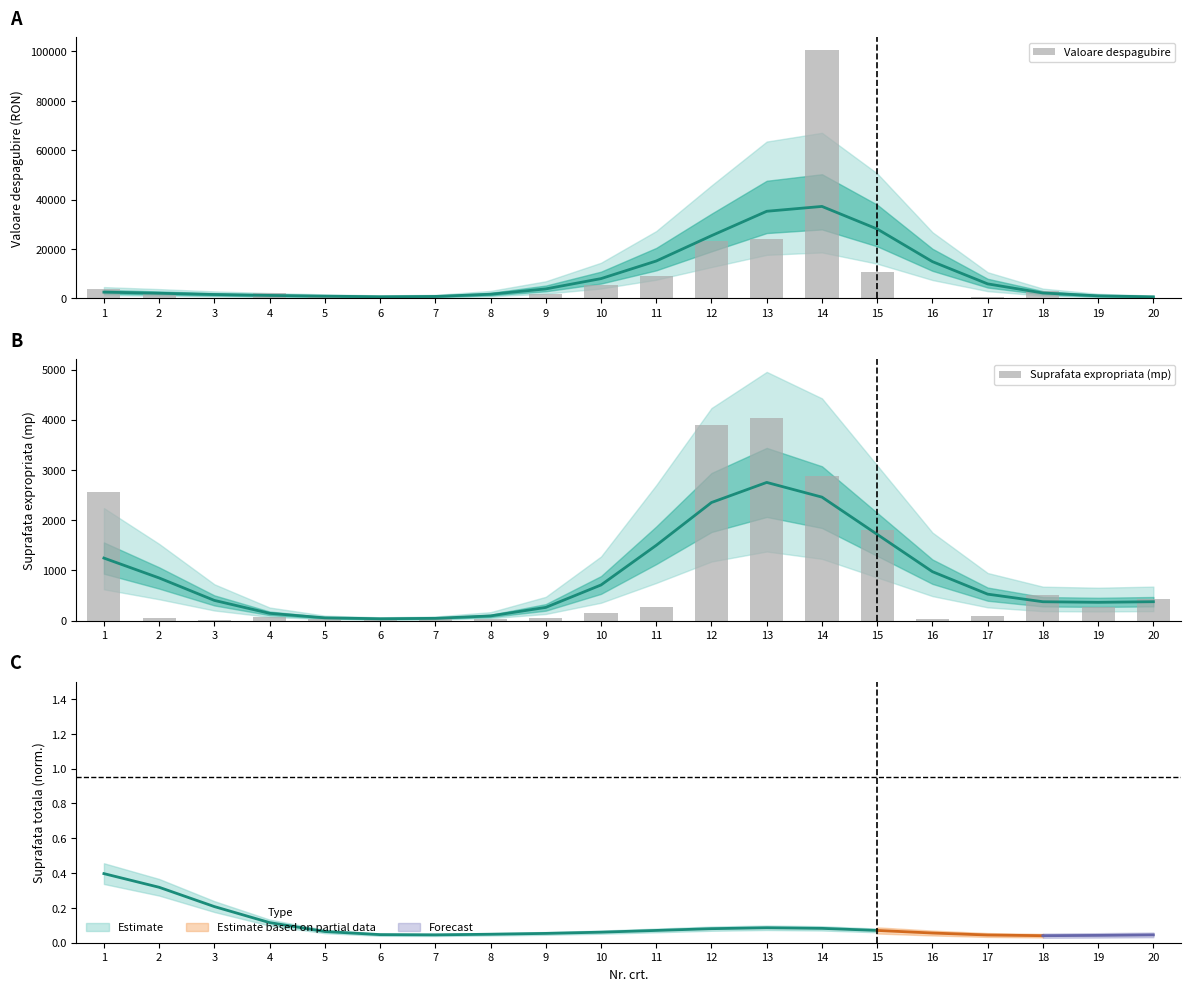

At which label does Suprafata expropriata (mp) first exceed 153?

1